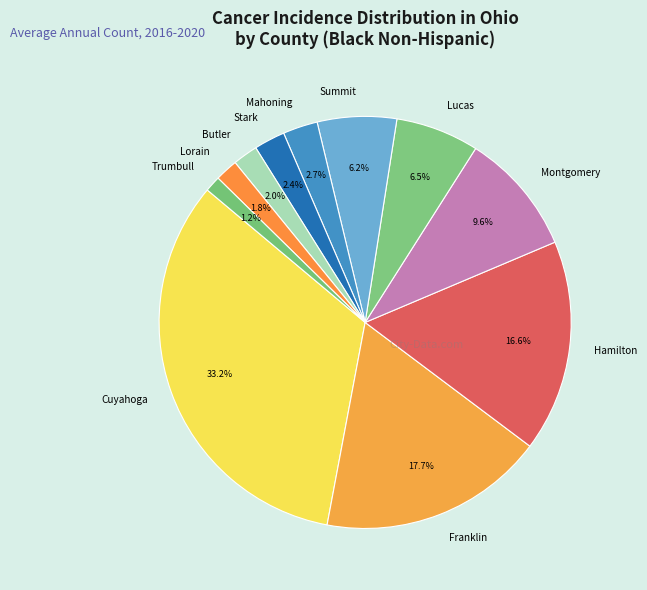

How many segments does this pie chart have?

11